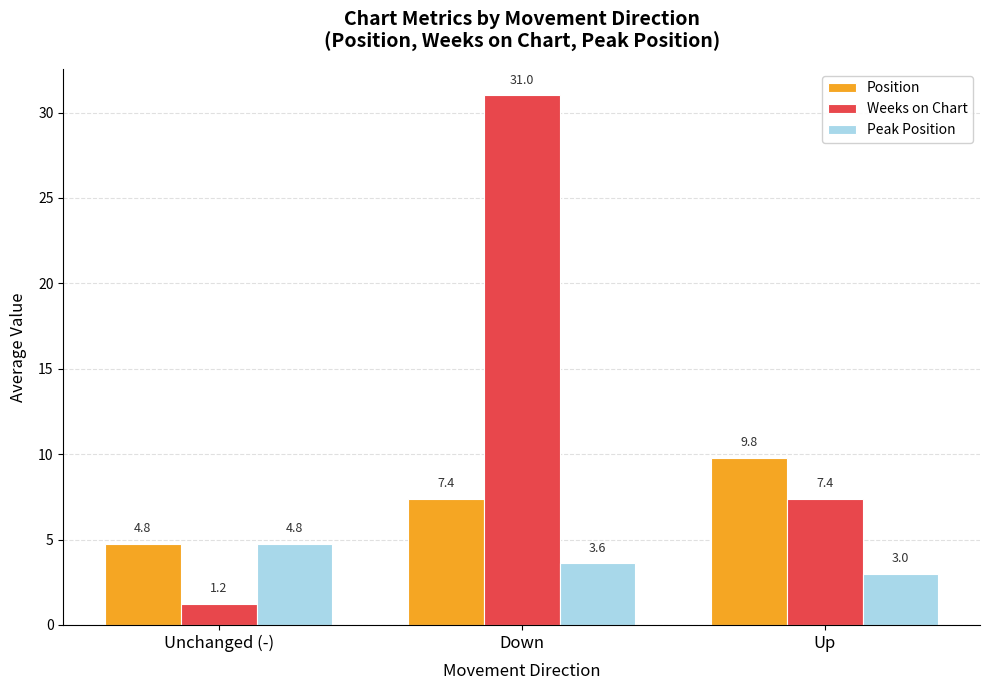

Count the number of data series in this chart.

3